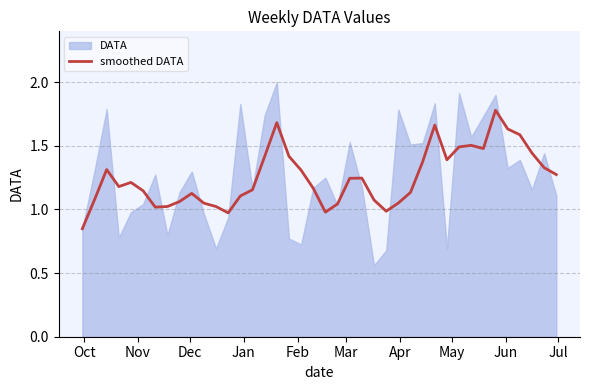

The value at 31 is 0.6. True or false?

False